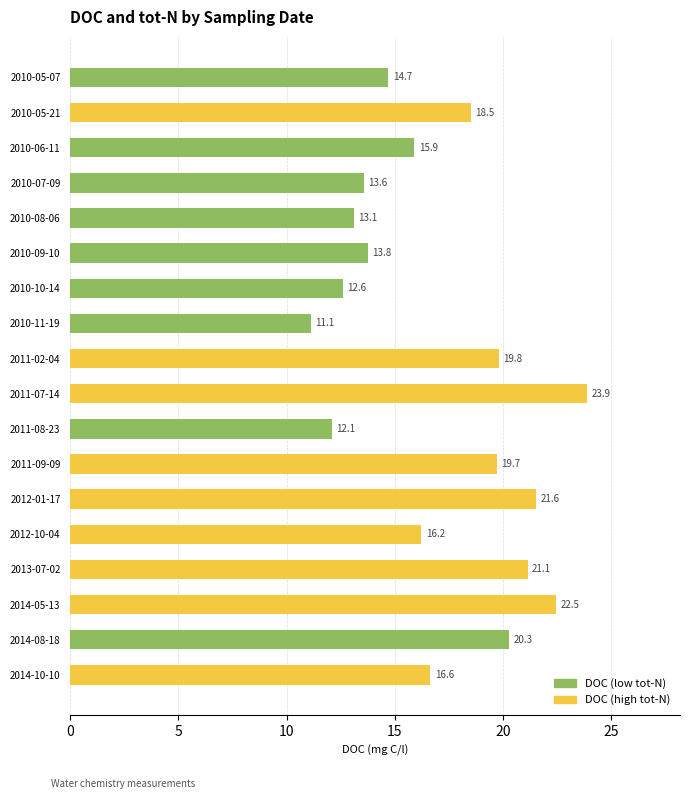

What is the change in value from 2010-11-19 to 2014-05-13?

+11.3